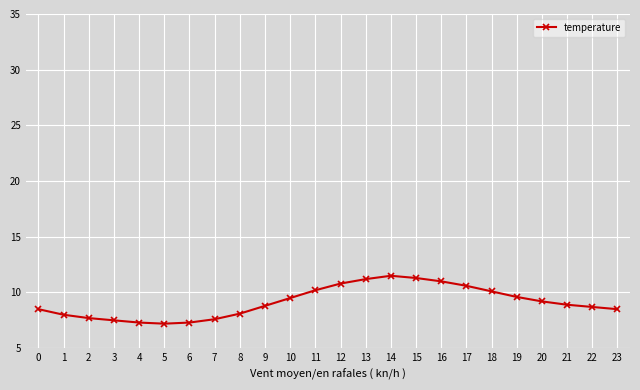

What is the sum of all values?

219.1